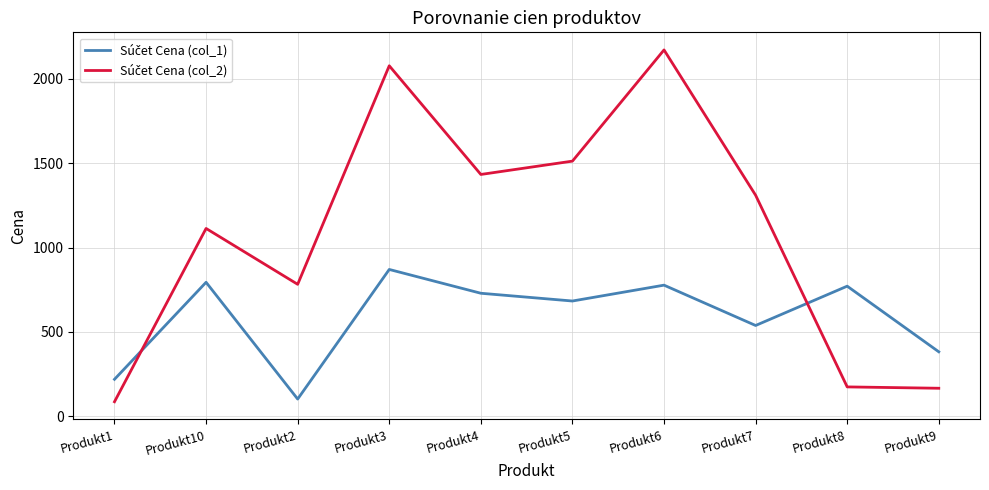

What is the difference between the highest and lowest values at Produkt6?

1394